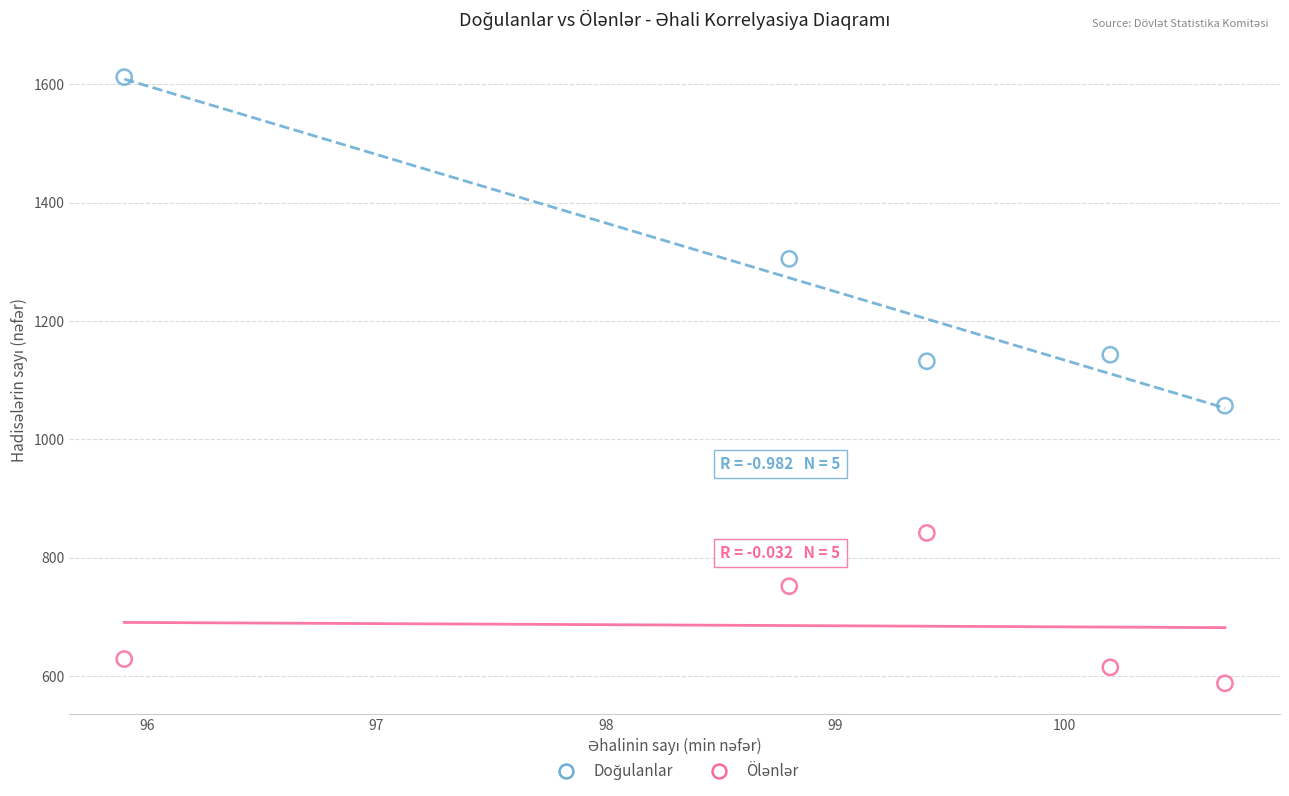

Across all data points, what is the range of Y values (max minus min)?

1024